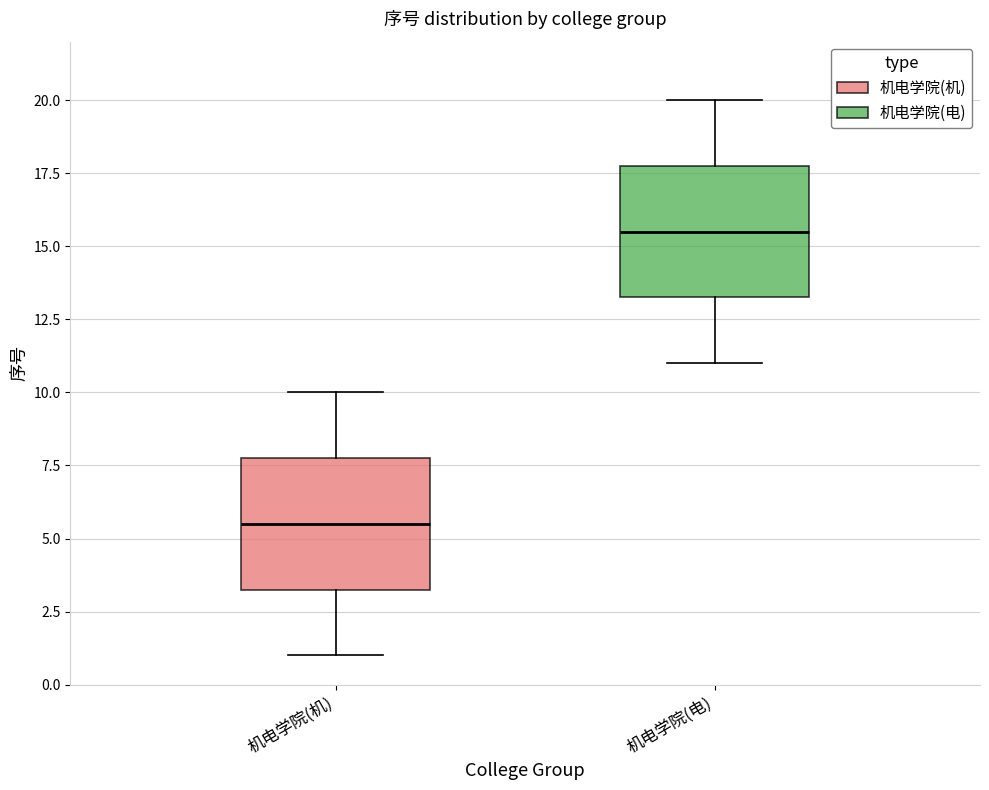

Reading left to right, read every box against the y-axis: the position of its median line, the range the box covers, and the ends of its whiskers. The values are not printed on the chart, so give them approximately, as read against the axis.

机电学院(机): median 5.5, box 3.5 to 8.0, whiskers 1.0 to 10.0
机电学院(电): median 15.5, box 13.5 to 18.0, whiskers 11.0 to 20.0